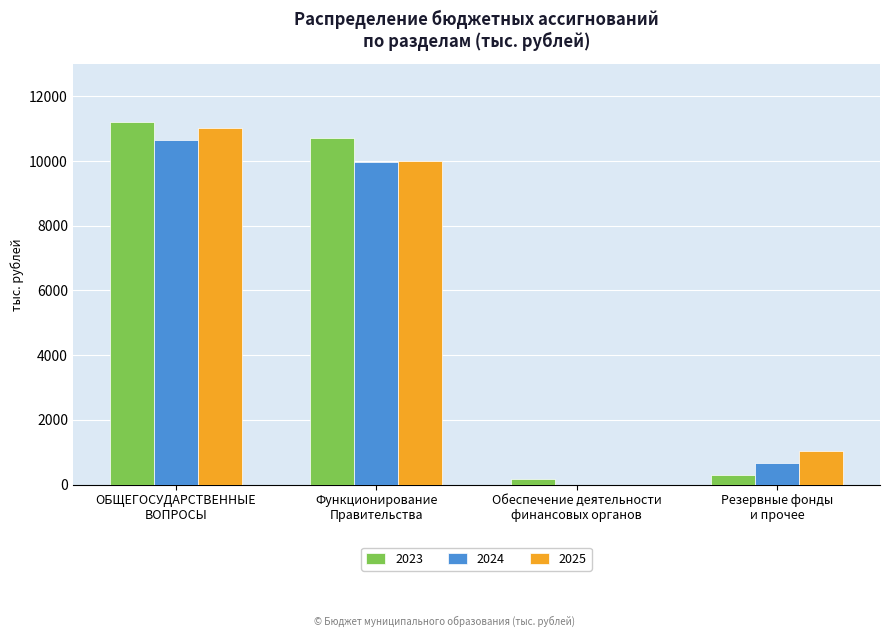

Reading left to right, what are all the values shown in this chart?

2023: ОБЩЕГОСУДАРСТВЕННЫЕ
ВОПРОСЫ=11198.8	Функционирование
Правительства=10719.4	Обеспечение деятельности
финансовых органов=180.6	Резервные фонды
и прочее=298.8
2024: ОБЩЕГОСУДАРСТВЕННЫЕ
ВОПРОСЫ=10635.0	Функционирование
Правительства=9983.0	Обеспечение деятельности
финансовых органов=0.0	Резервные фонды
и прочее=652.0
2025: ОБЩЕГОСУДАРСТВЕННЫЕ
ВОПРОСЫ=11017.9	Функционирование
Правительства=9995.9	Обеспечение деятельности
финансовых органов=0.0	Резервные фонды
и прочее=1022.0